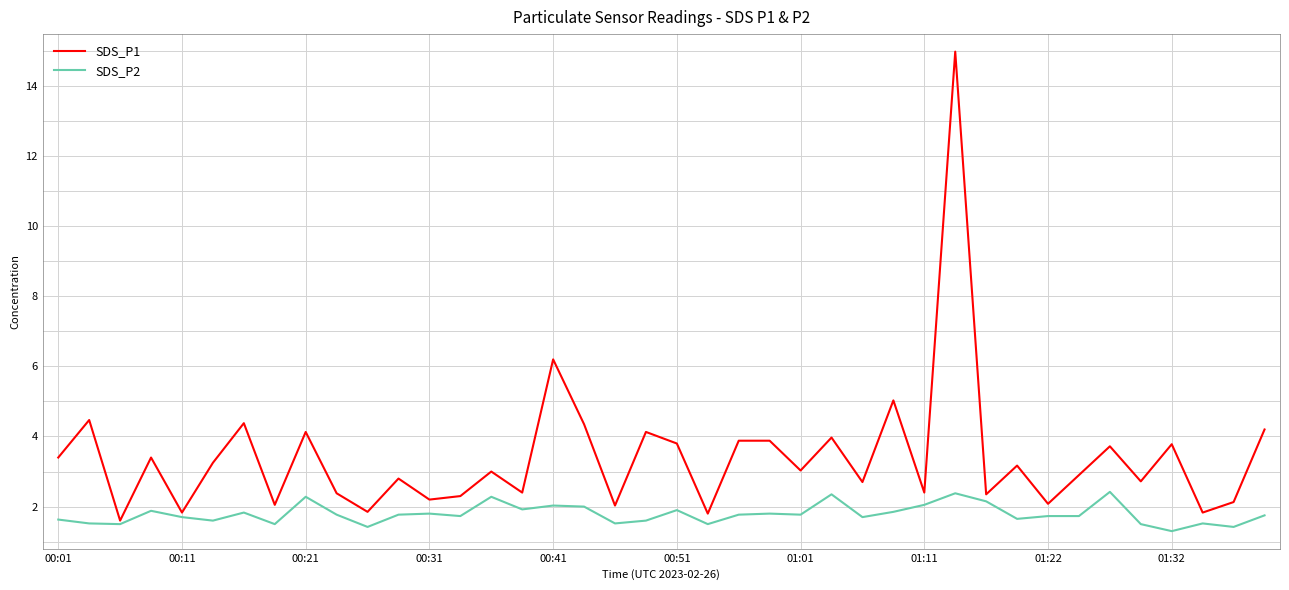

Which series has the largest range (max minus min)?

SDS_P1